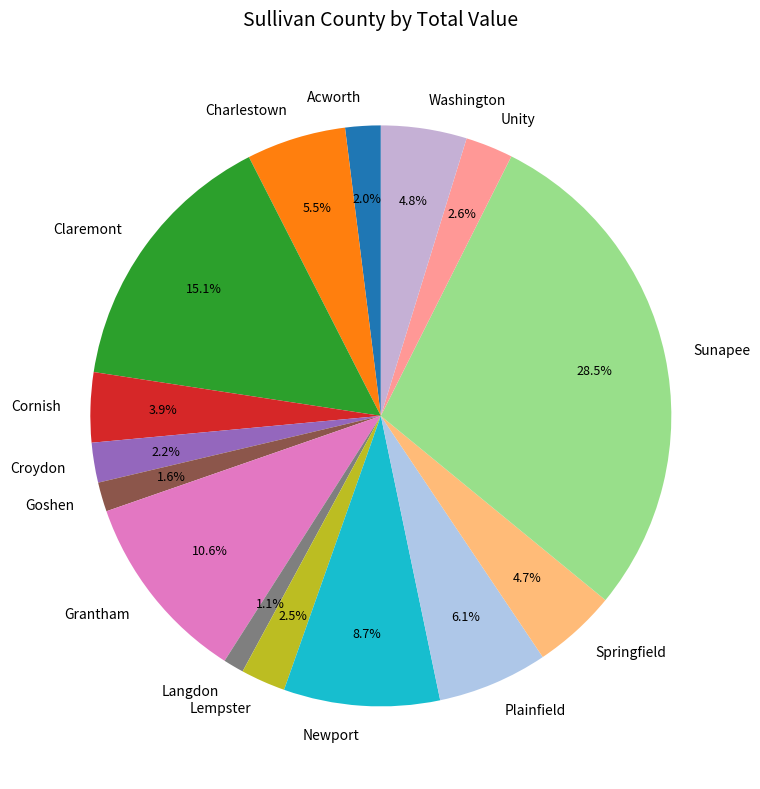

Which slice is the largest?

Sunapee